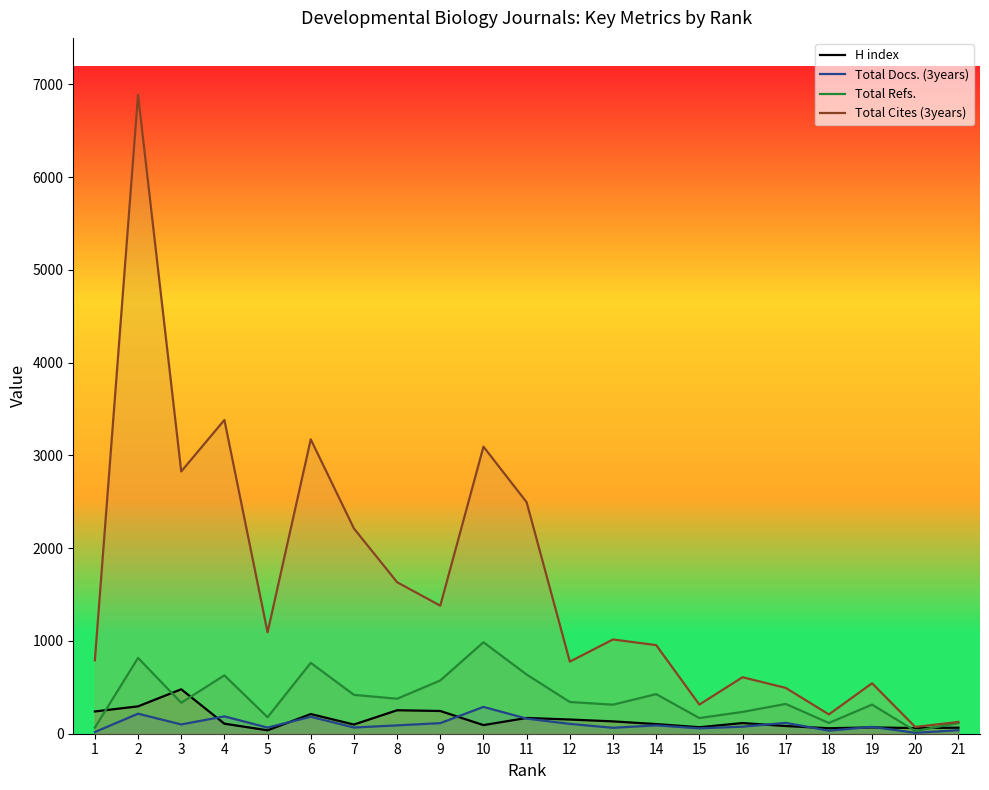

Reading left to right, what are all the values shown in this chart?

H index: 240	295	479	108	37	212	99	253	245	93	170	153	133	104	70	115	83	59	68	61	65
Total Docs. (3years): 18	216	100	187	66	183	67	90	114	289	163	106	64	90	58	76	117	33	74	10	38
Total Refs.: 66	817	334	629	178	764	419	377	574	986	638	342	313	427	169	235	321	116	314	30	115
Total Cites (3years): 792	6887	2827	3382	1093	3173	2212	1633	1380	3094	2495	777	1016	955	314	609	494	208	544	73	127